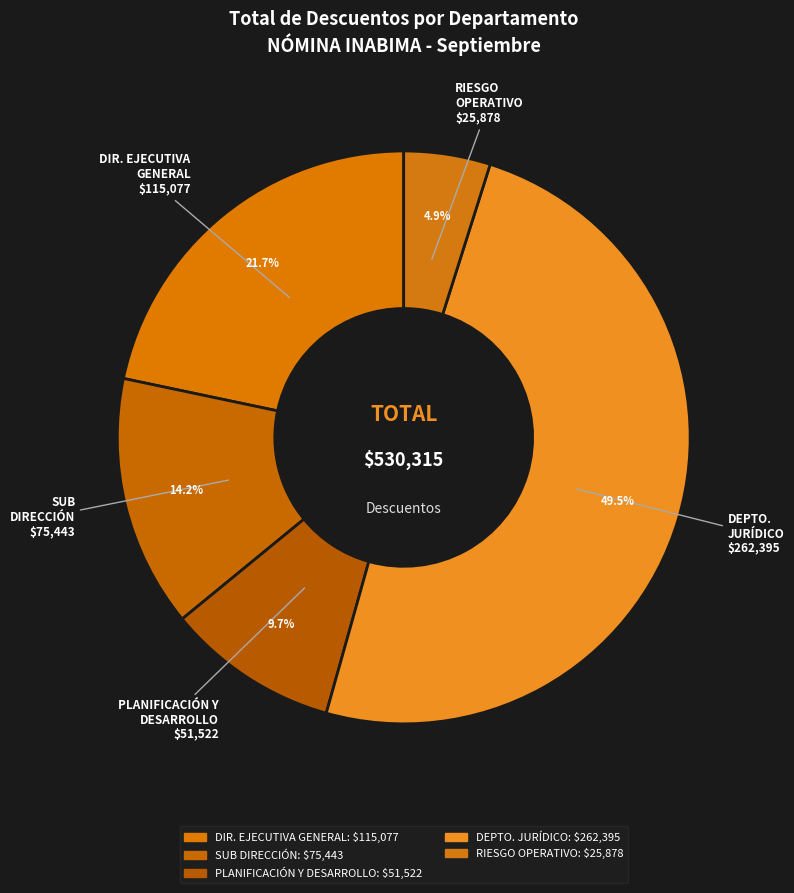

Count the number of slices in the pie.

5